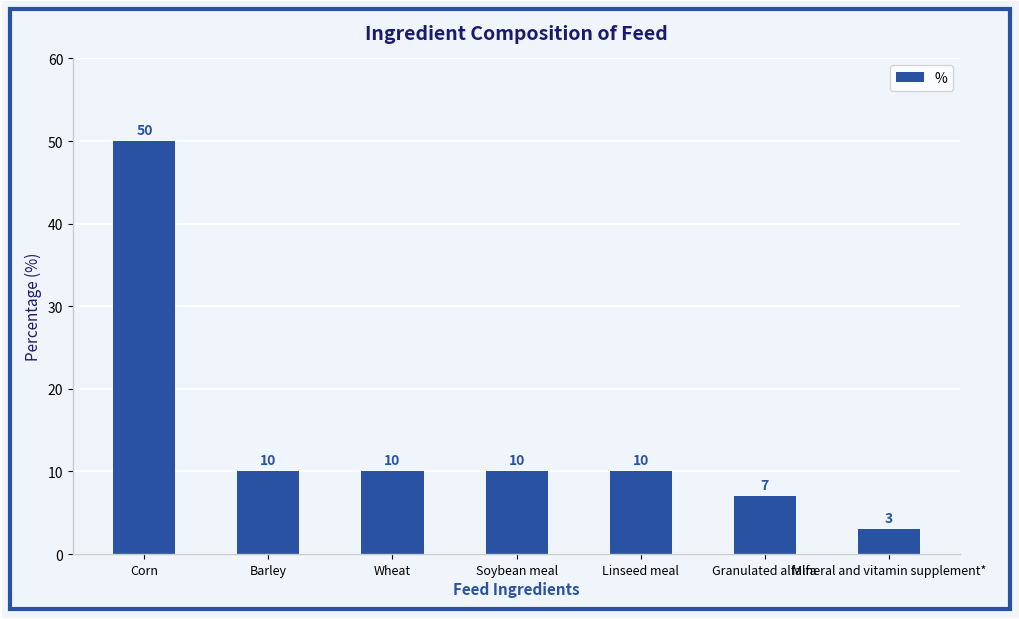

What is the minimum value shown in the chart?

3